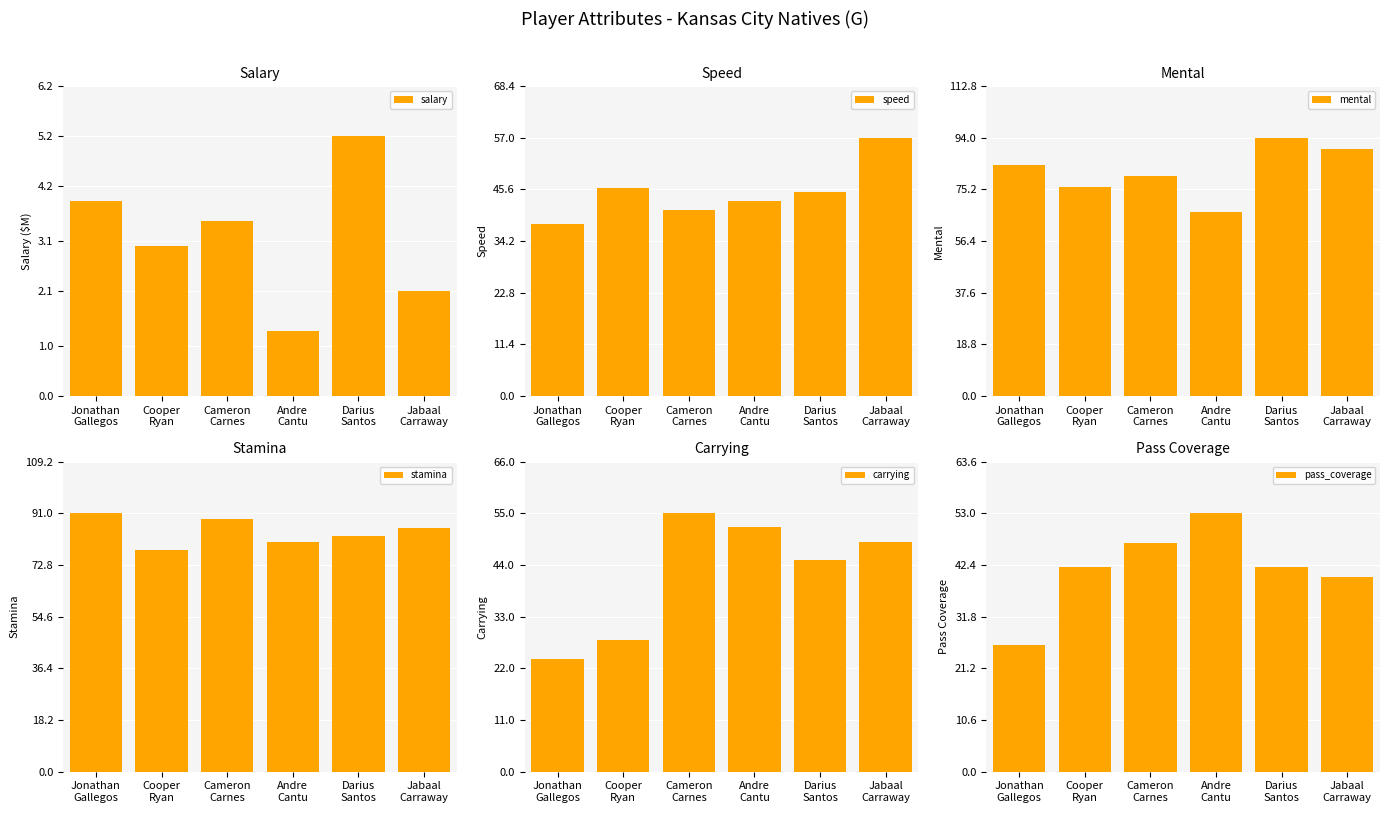

Rank the categories by salary value from highest to lowest.

Darius
Santos, Jonathan
Gallegos, Cameron
Carnes, Cooper
Ryan, Jabaal
Carraway, Andre
Cantu